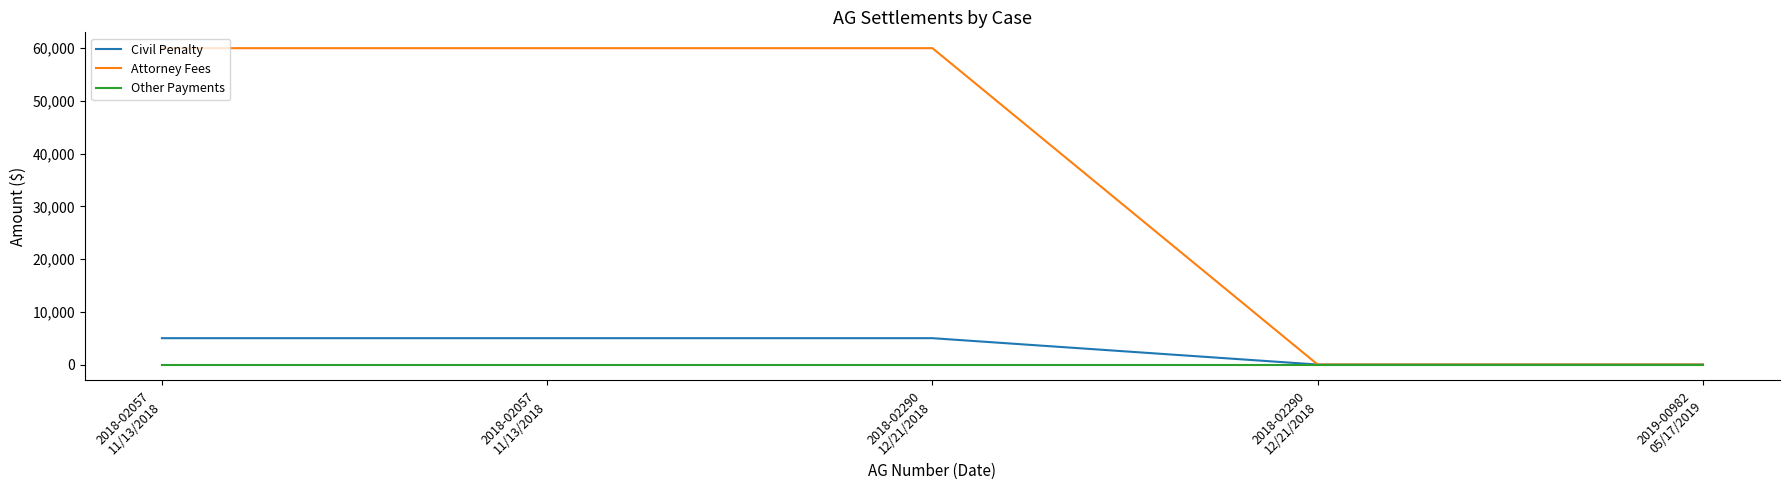

Is this an area chart (filled region under the line)?

No